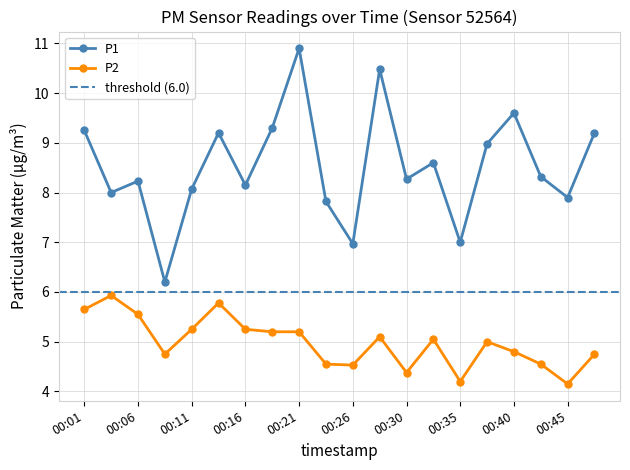

At 00:01, list the series in order from largest to smallest.

P1, P2